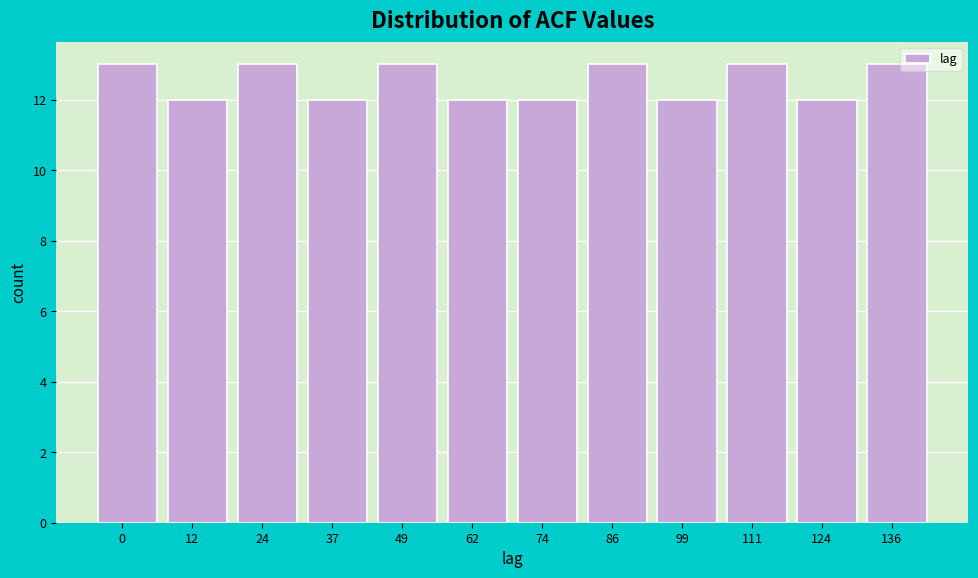

Reading left to right, transcribe all the data shown in this chart.

0=13	12=12	24=13	37=12	49=13	62=12	74=12	86=13	99=12	111=13	124=12	136=13